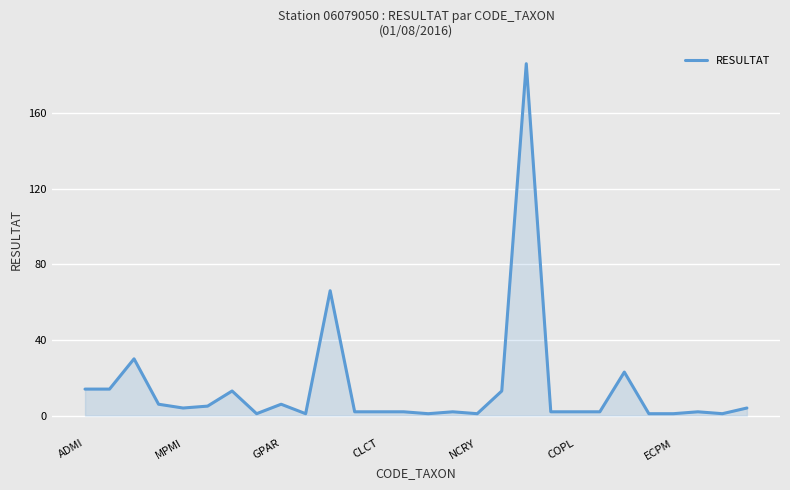

Does the chart have visible grid lines?

Yes